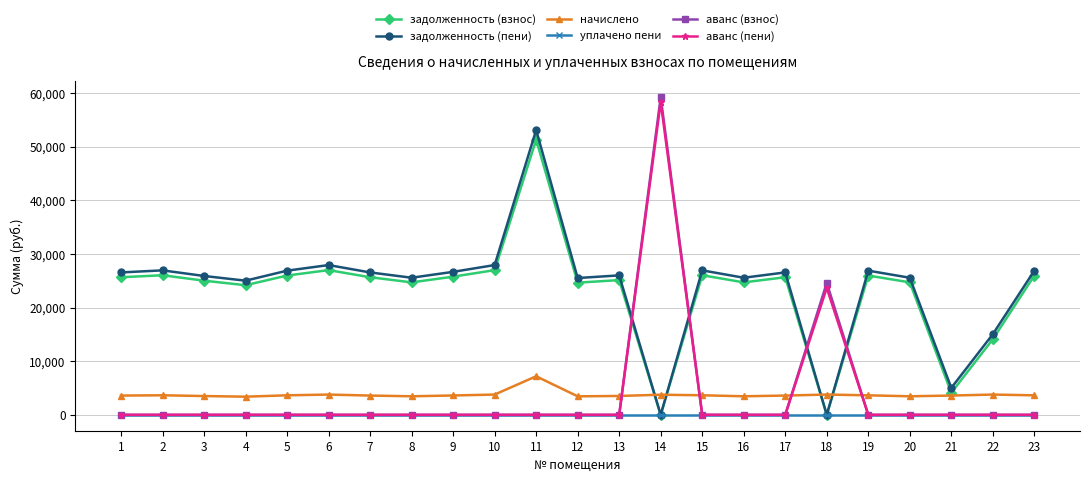

What is the greatest value displayed?

59258.5